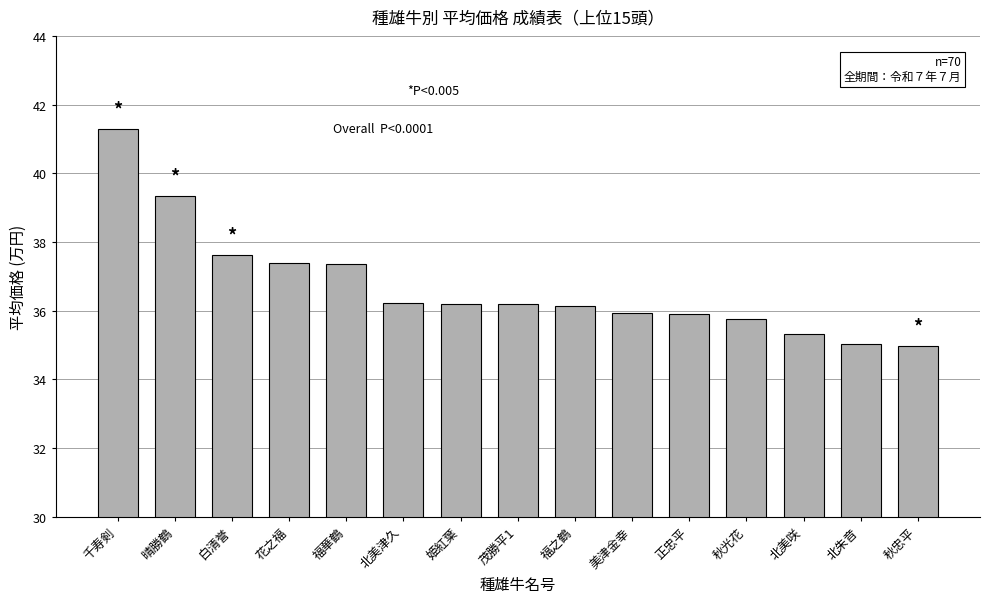

Count the number of data series in this chart.

1